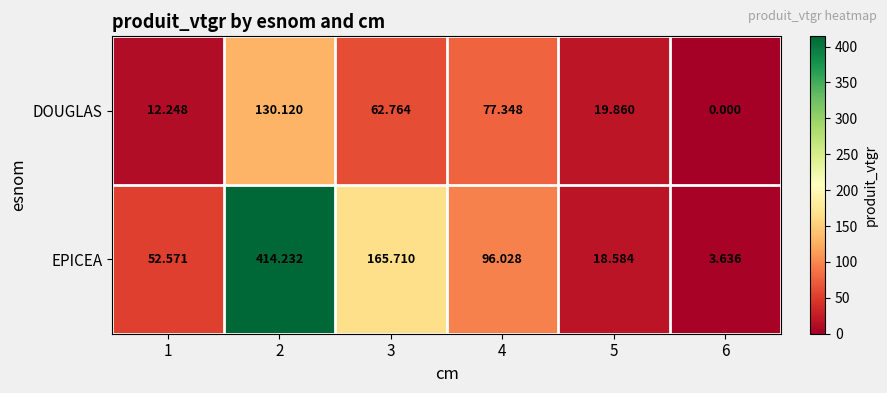

Rank the series at 1 from lowest to highest value.

DOUGLAS, EPICEA